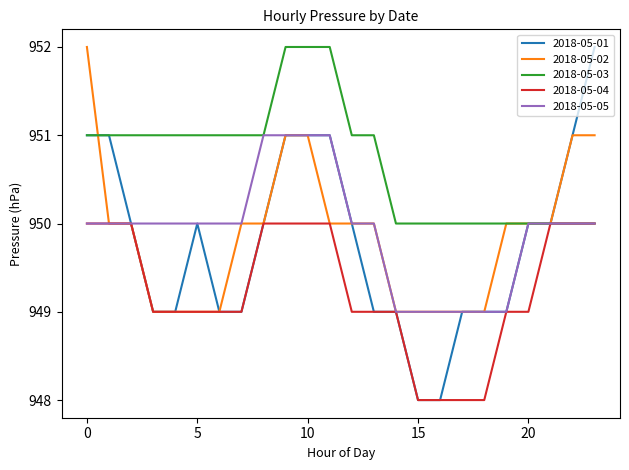

Reading left to right, transcribe all the data shown in this chart.

2018-05-01: 951	951	950	949	949	950	949	949	950	951	951	951	950	949	949	948	948	949	949	949	950	950	951	952
2018-05-02: 952	950	950	949	949	949	949	950	950	951	951	950	950	950	949	949	949	949	949	950	950	950	951	951
2018-05-03: 951	951	951	951	951	951	951	951	951	952	952	952	951	951	950	950	950	950	950	950	950	950	950	950
2018-05-04: 950	950	950	949	949	949	949	949	950	950	950	950	949	949	949	948	948	948	948	949	949	950	950	950
2018-05-05: 950	950	950	950	950	950	950	950	951	951	951	951	950	950	949	949	949	949	949	949	950	950	950	950